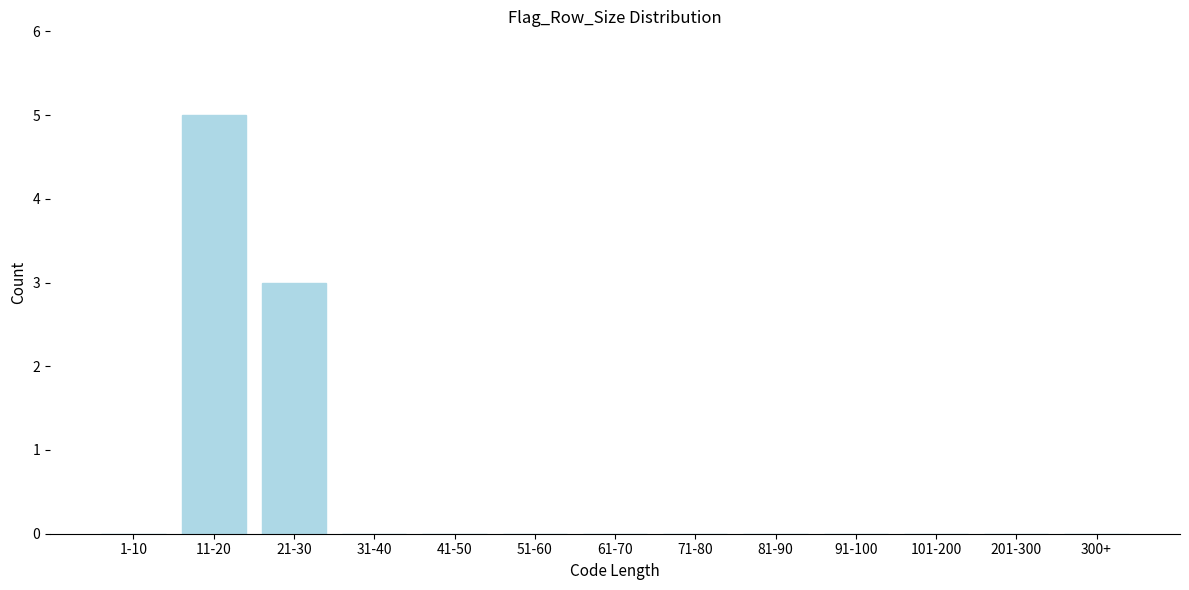

Reading right to left, extract all data points from this chart.

300+=0	201-300=0	101-200=0	91-100=0	81-90=0	71-80=0	61-70=0	51-60=0	41-50=0	31-40=0	21-30=3	11-20=5	1-10=0